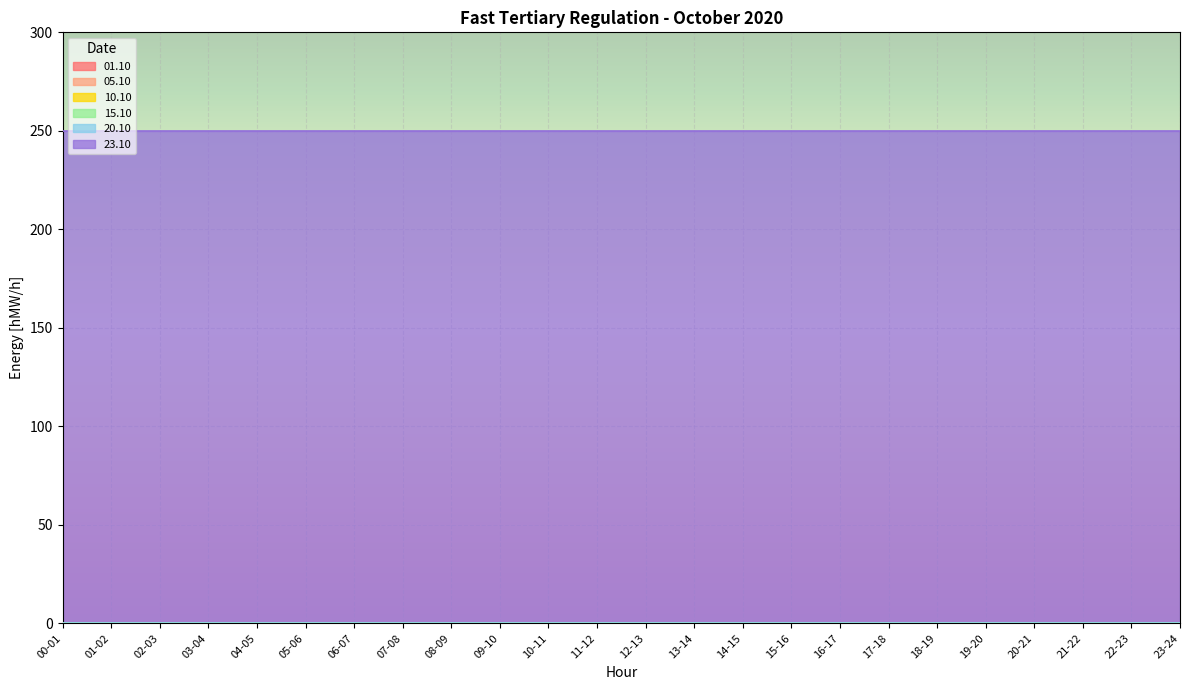

At how many categories does at least one series exceed 134?

24